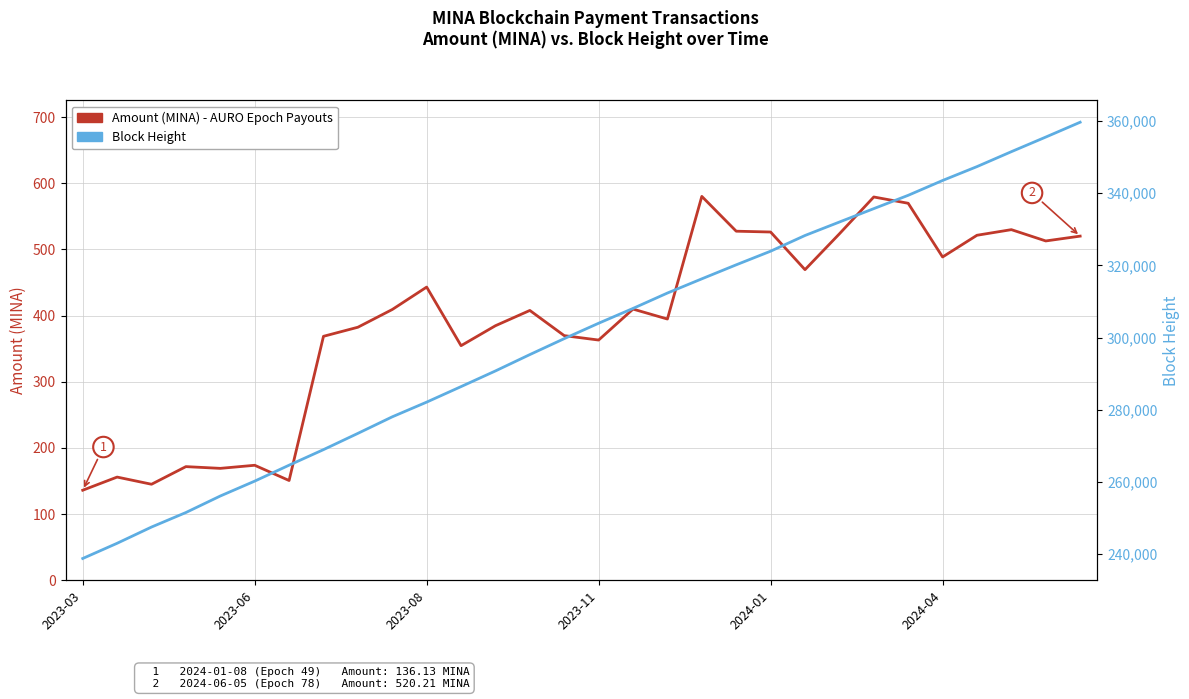

Is it true that Block Height equals 282088.0 at 2023-08?

True